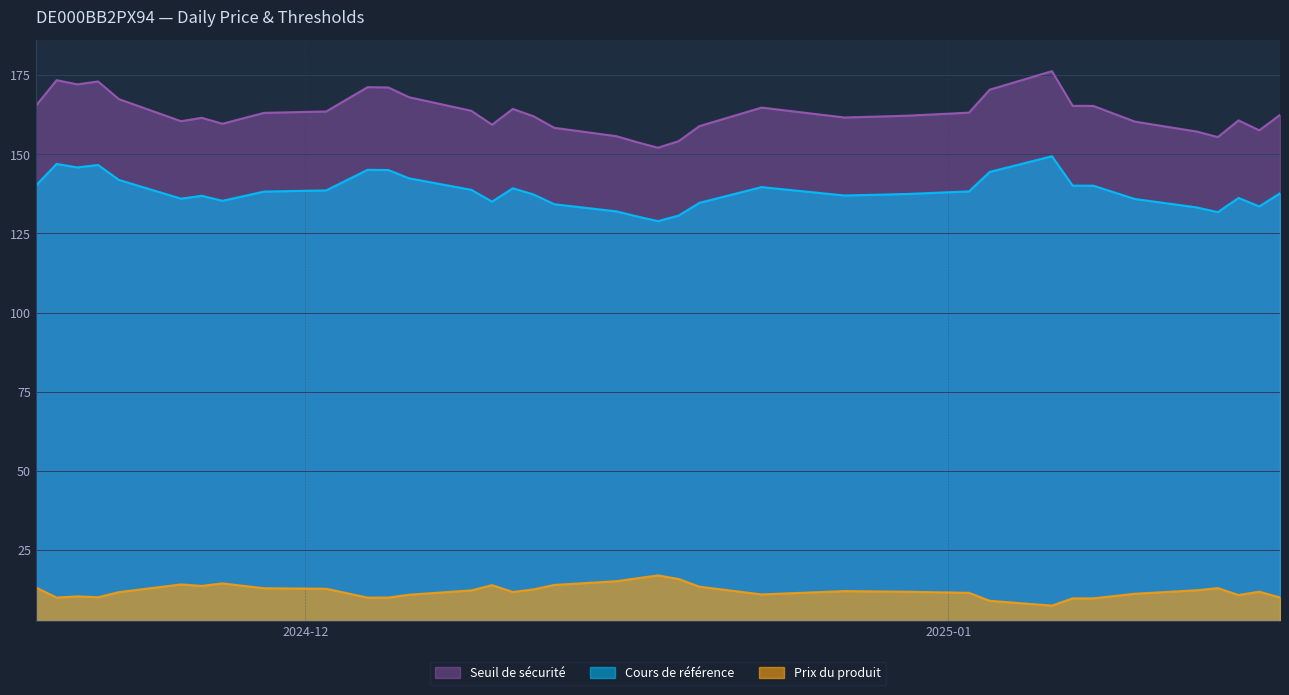

Count the number of data series in this chart.

3